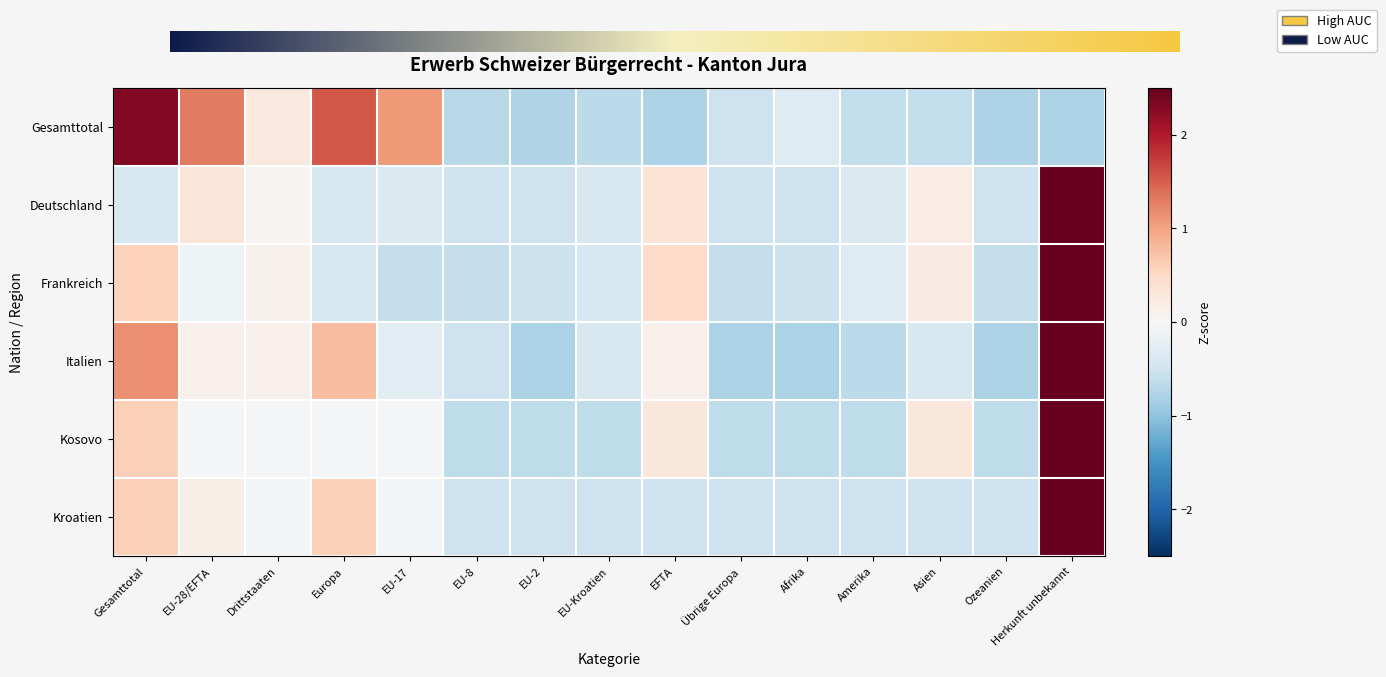

What is the difference between the maximum and minimum values in the Frankreich series?

4.0